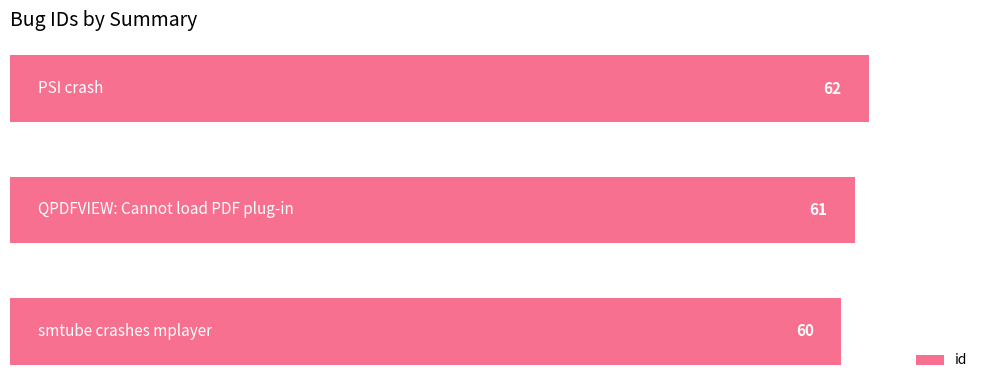

How many values are between 60 and 62?

3